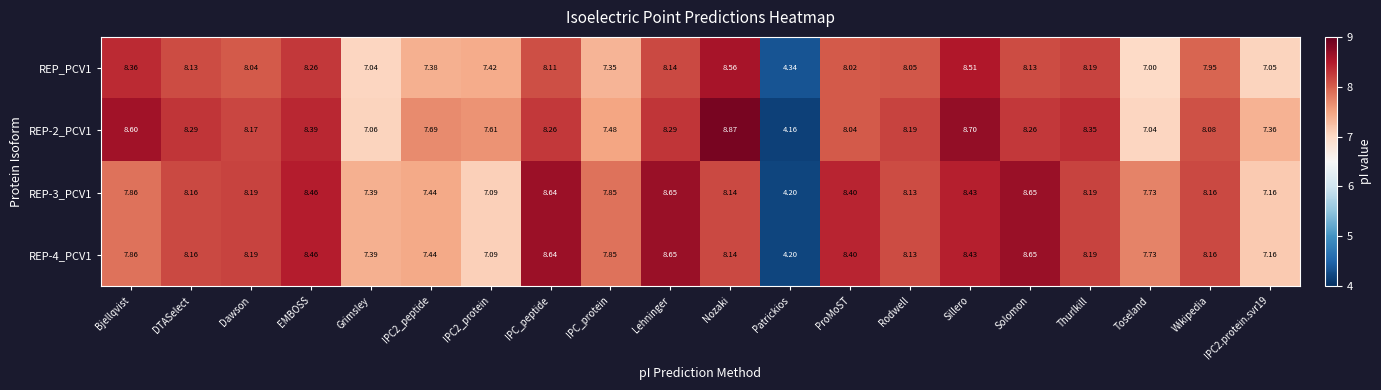

At how many categories does at least one series exceed 4?

20